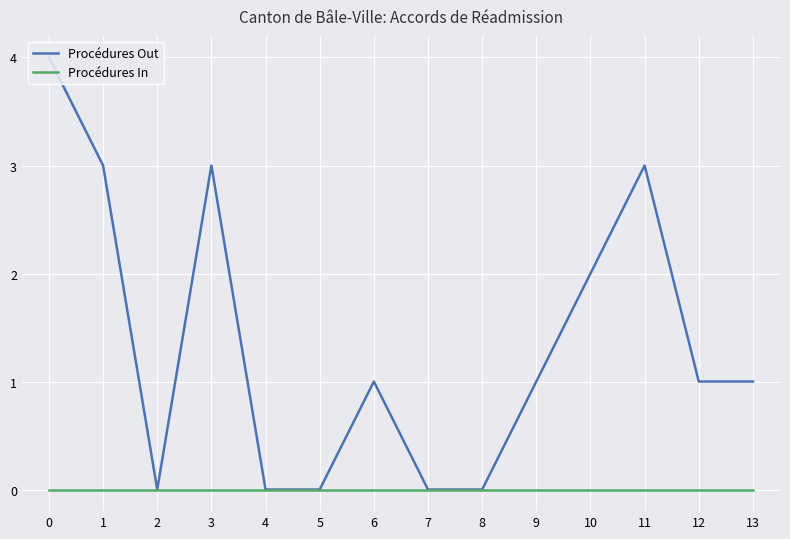

List the labels in order of Procédures Out value, smallest first.

2, 4, 5, 7, 8, 6, 9, 12, 13, 10, 1, 3, 11, 0